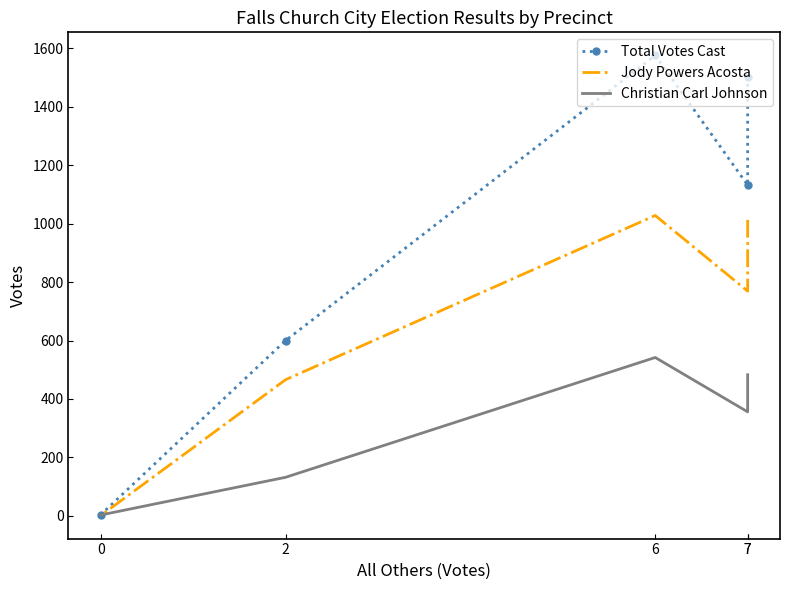

List the labels in order of Total Votes Cast value, largest first.

6, 7, 7, 2, 0